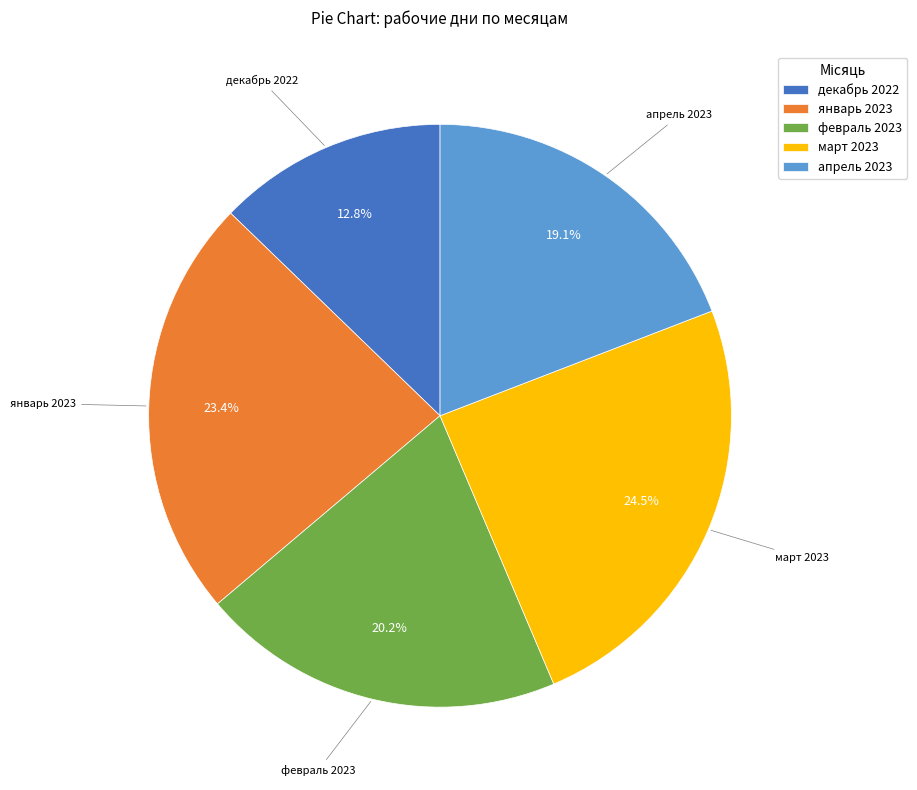

True or false: январь 2023 accounts for 15% of the total.

False